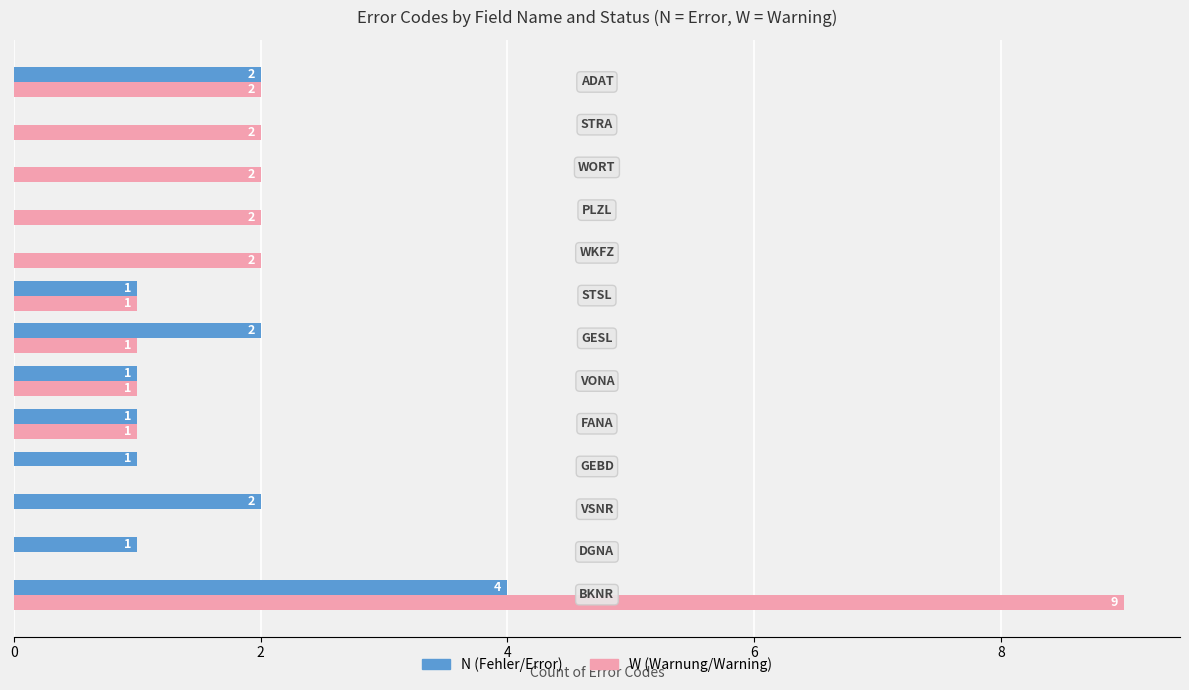

What is the greatest value displayed?

9